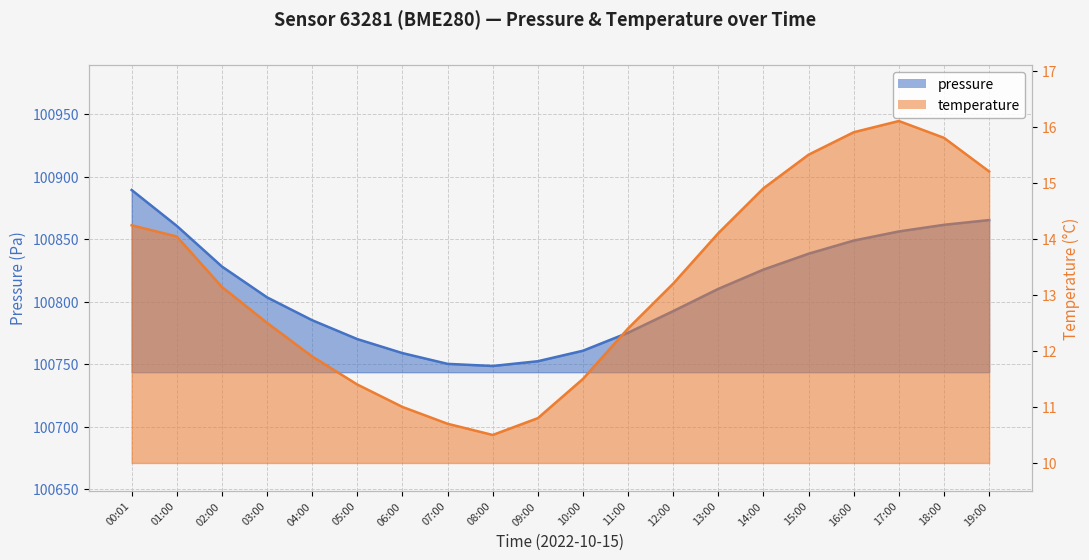

What is the sum of all temperature values?

264.8